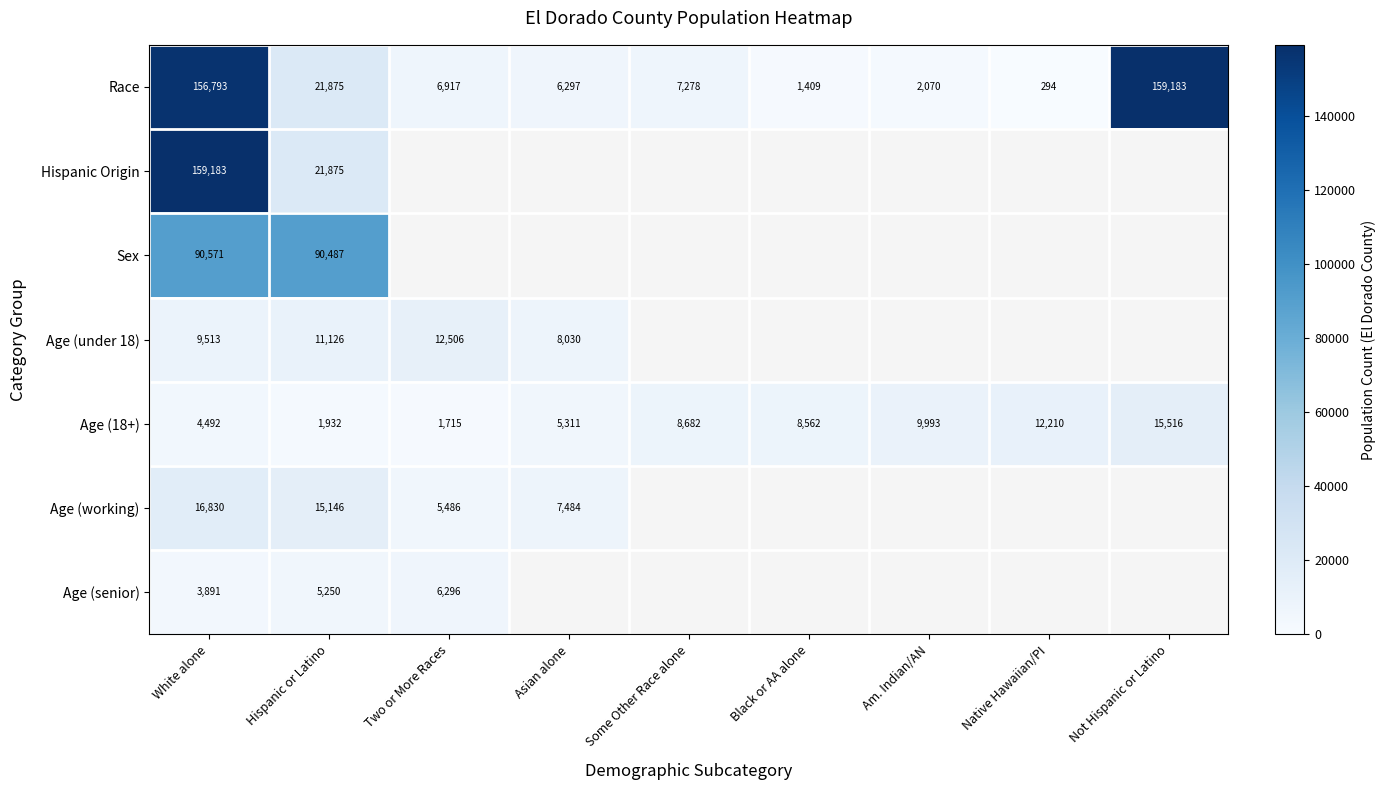

True or false: Age (working) has a value of 15146 at Hispanic or Latino.

True